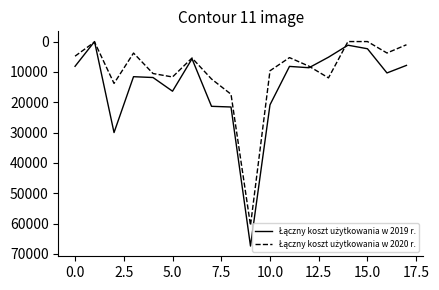

Does the chart display data point markers on the line(s)?

No